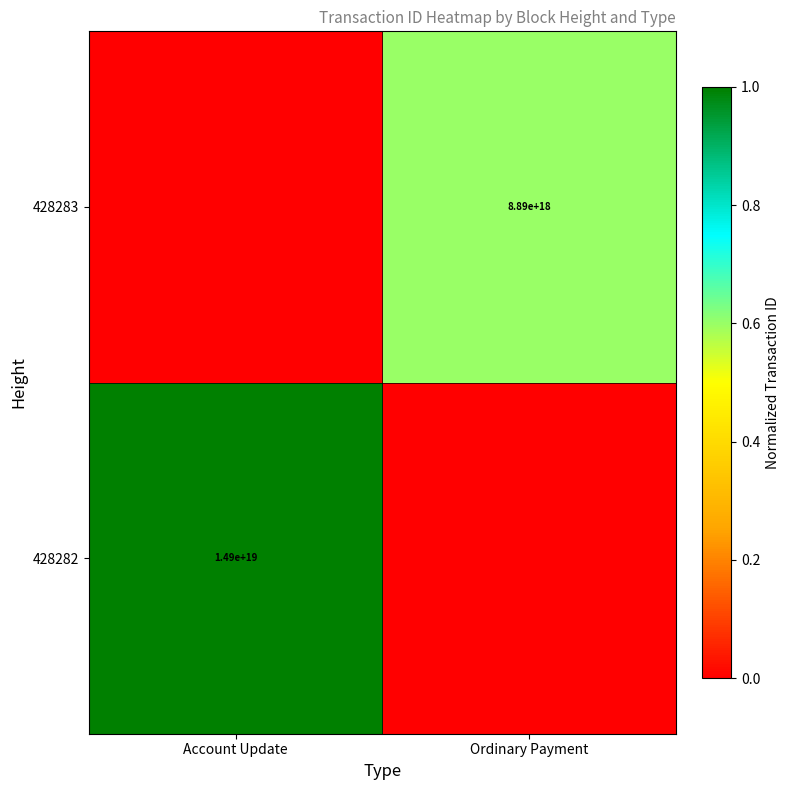

What is the spread (max minus min) of values at Ordinary Payment?

0.6